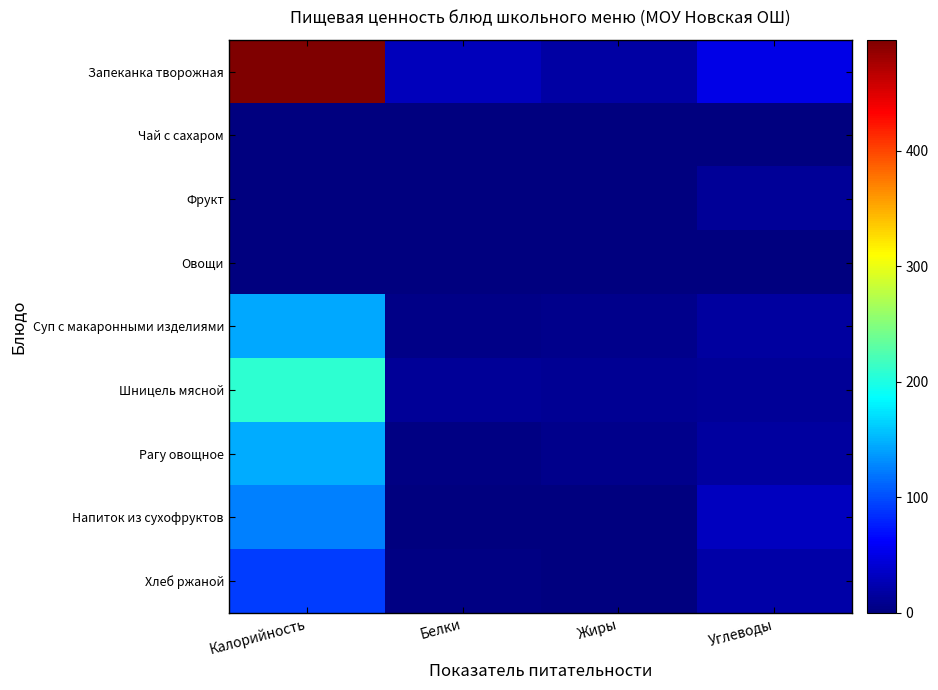

At how many categories does at least one series exceed 253?

1